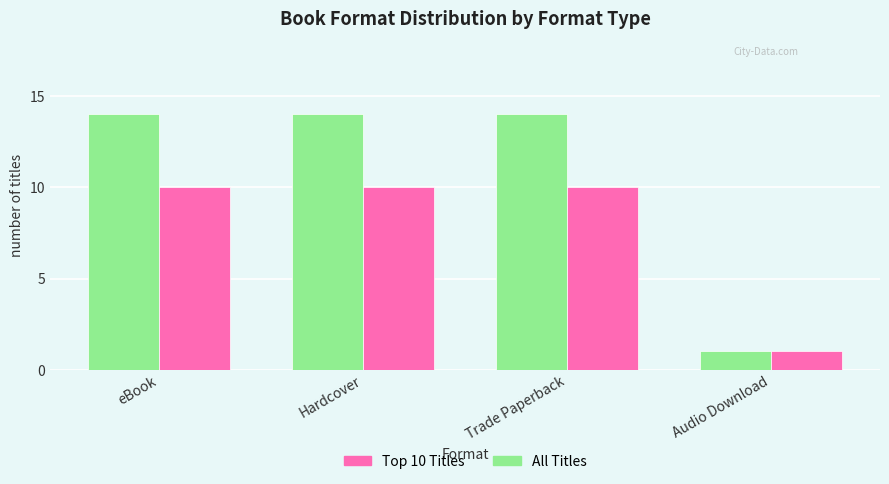

What is the label of the 1st bar from the right?

Audio Download